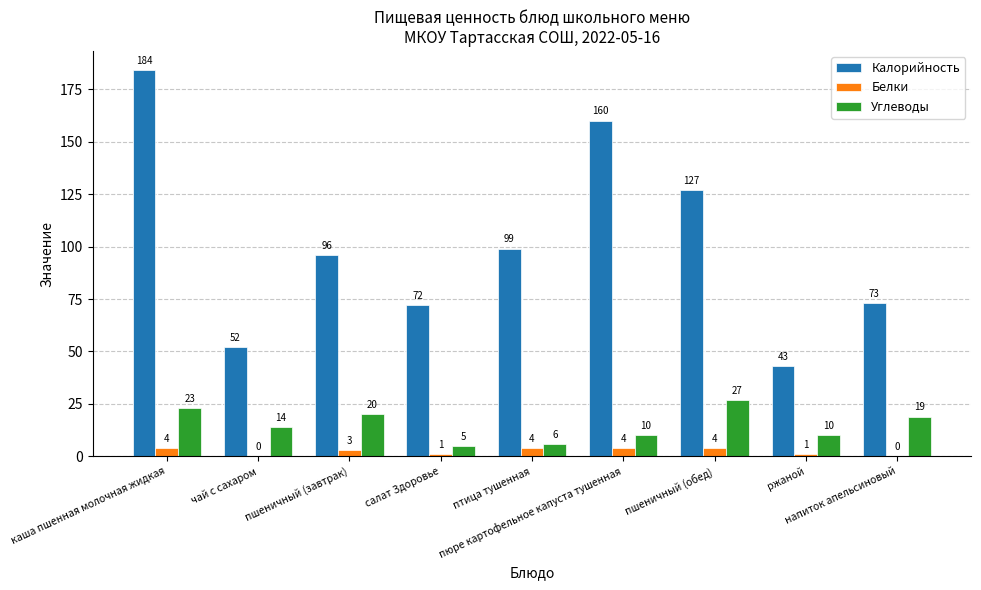

Which series has the largest total across all categories?

Калорийность